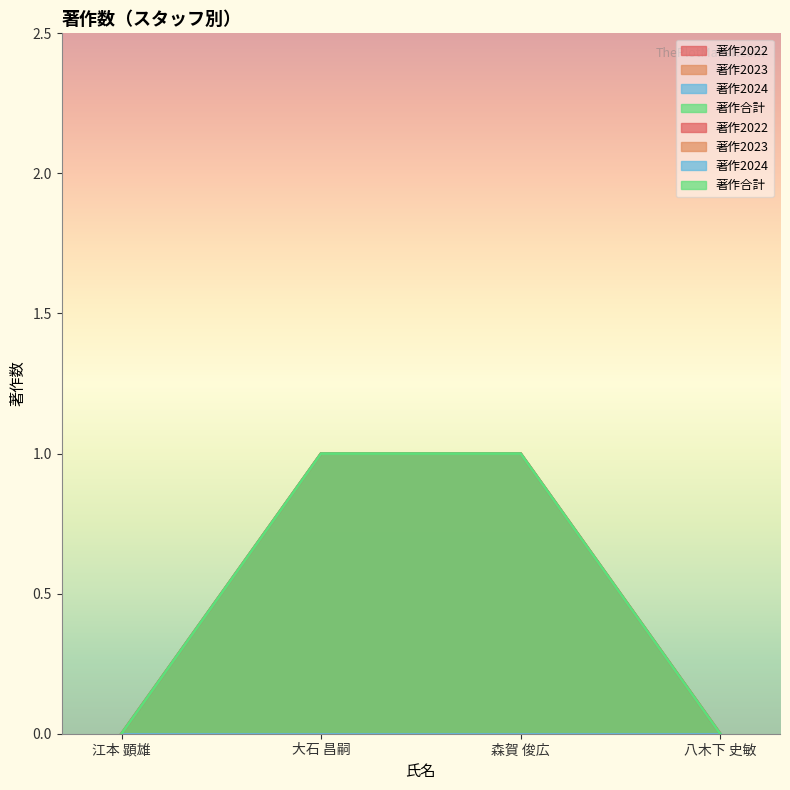

Is the value of 著作2022 at 江本 顕雄 greater than the value of 著作合計 at 八木下 史敏?

No